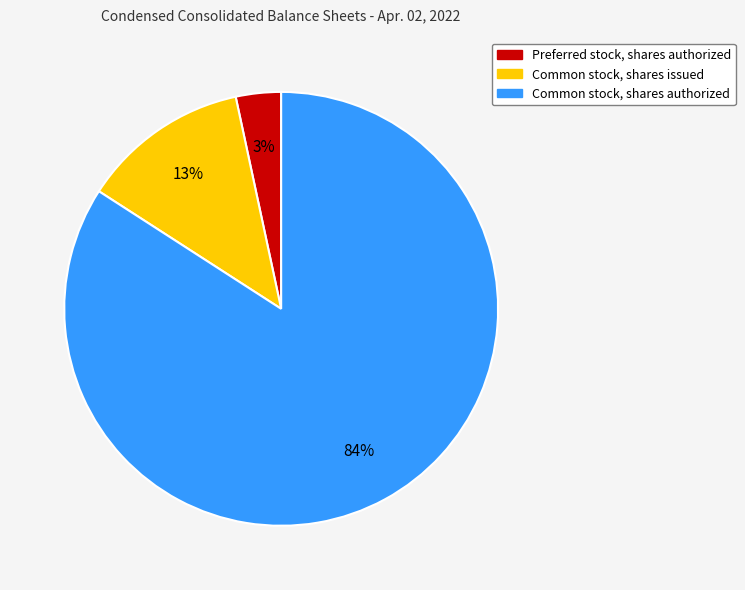

Do Common stock, shares issued and Common stock, shares authorized together represent more than half of the pie?

Yes